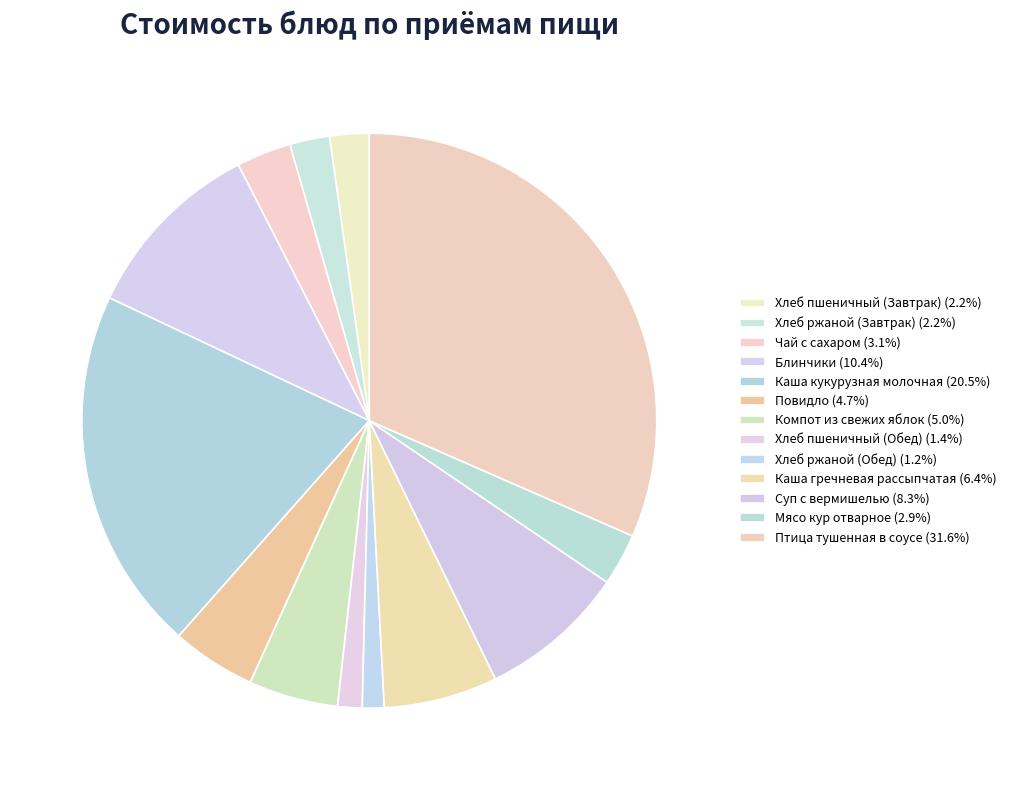

What percentage is the Чай с сахаром slice, to the nearest percent?

3%